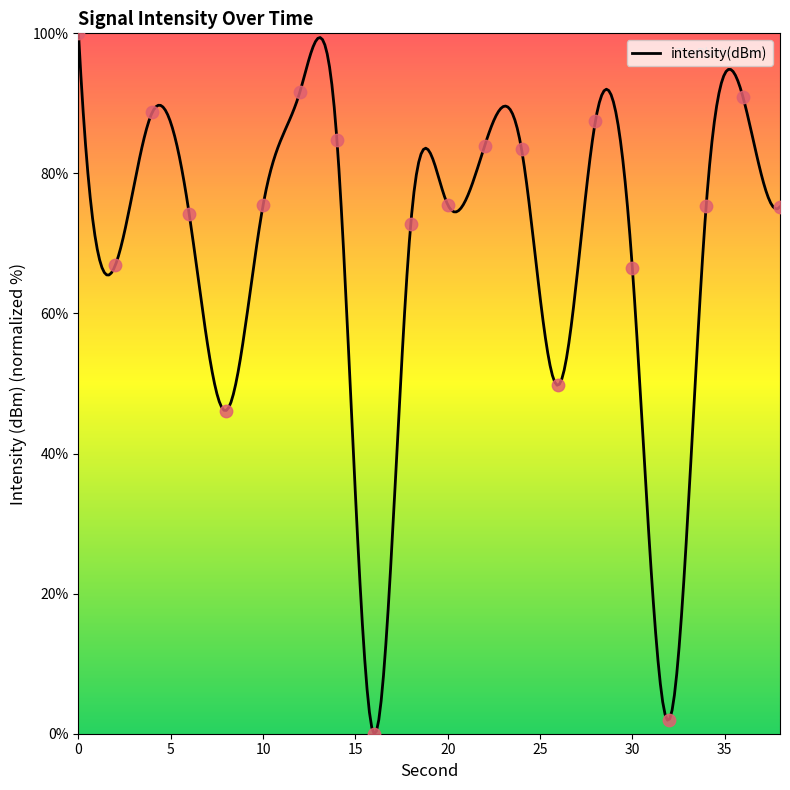

Approximately how many times larger is the value at 28 compared to 8?

1.9